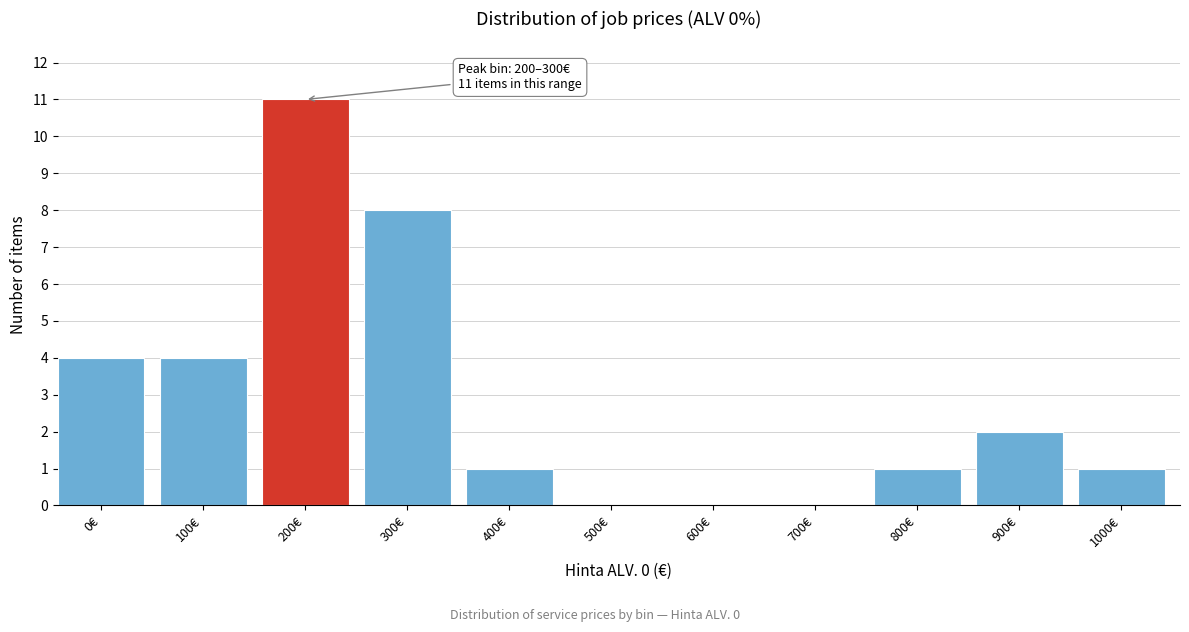

Reading left to right, what are all the values shown in this chart?

0€=4	100€=4	200€=11	300€=8	400€=1	500€=0	600€=0	700€=0	800€=1	900€=2	1000€=1